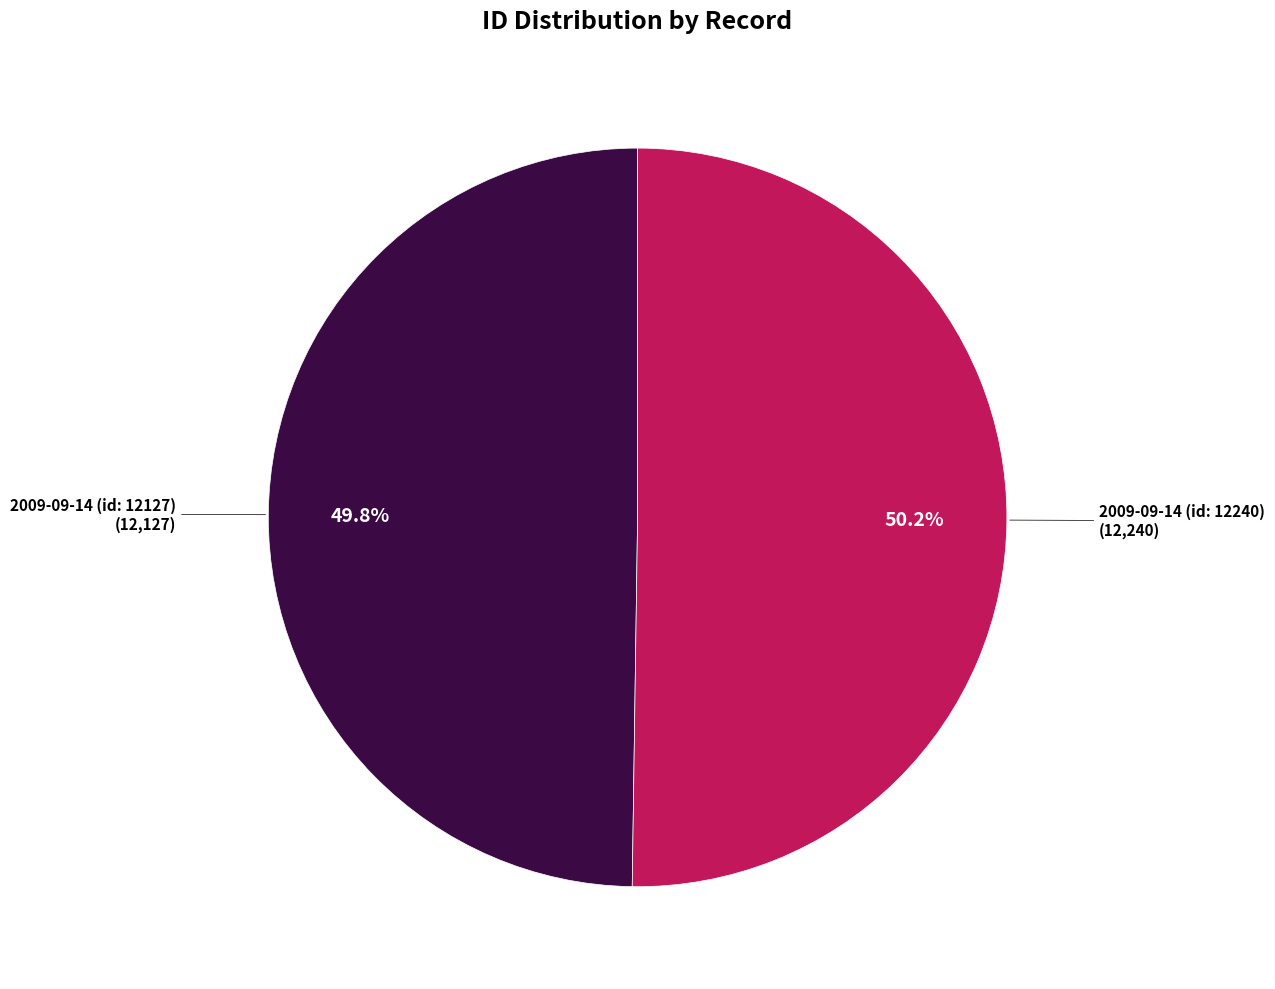

Does any single category account for the majority?

Yes